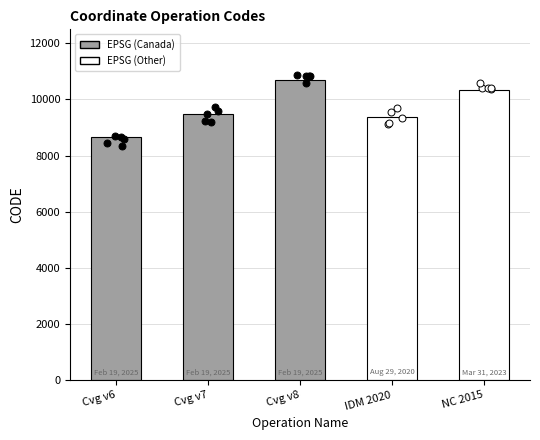

Between Cvg v8 and IDM 2020, which is larger?

Cvg v8